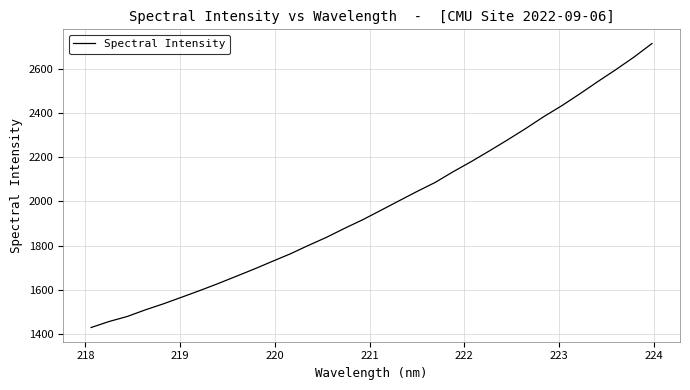

What is the difference between the maximum and minimum values?

1288.3